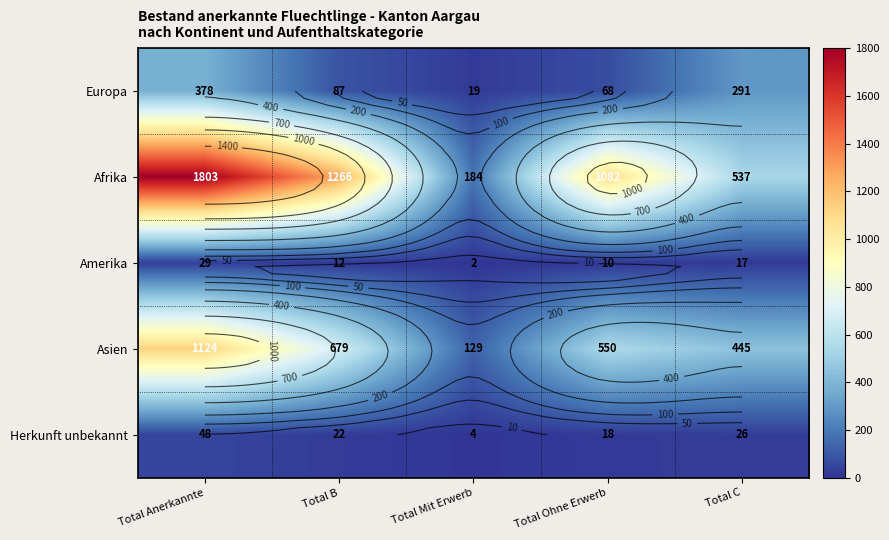

The value of Amerika at Total B is 18. True or false?

False